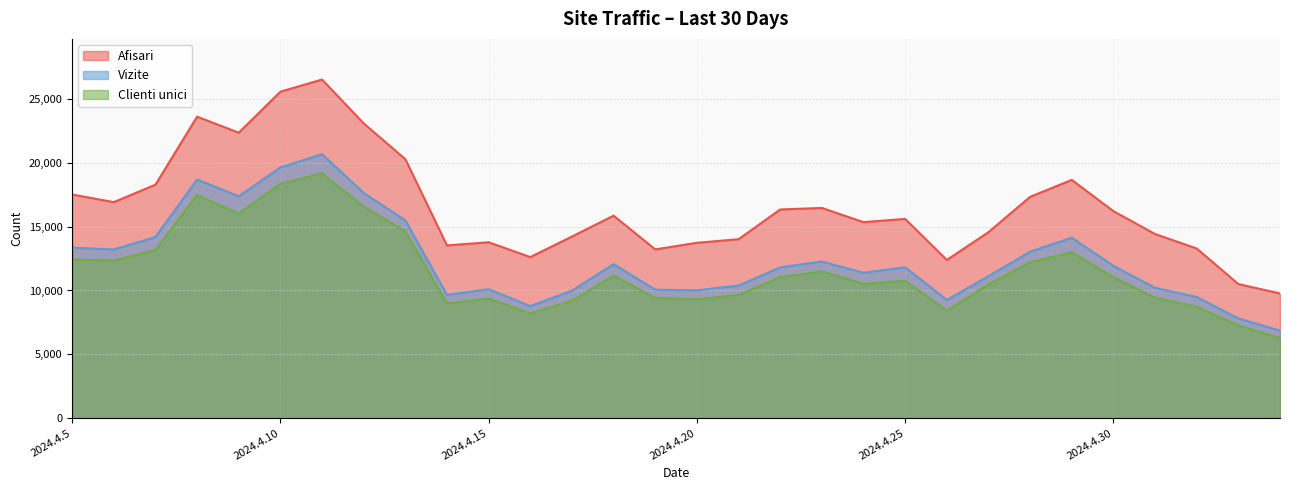

Does the chart display data point markers on the line(s)?

No